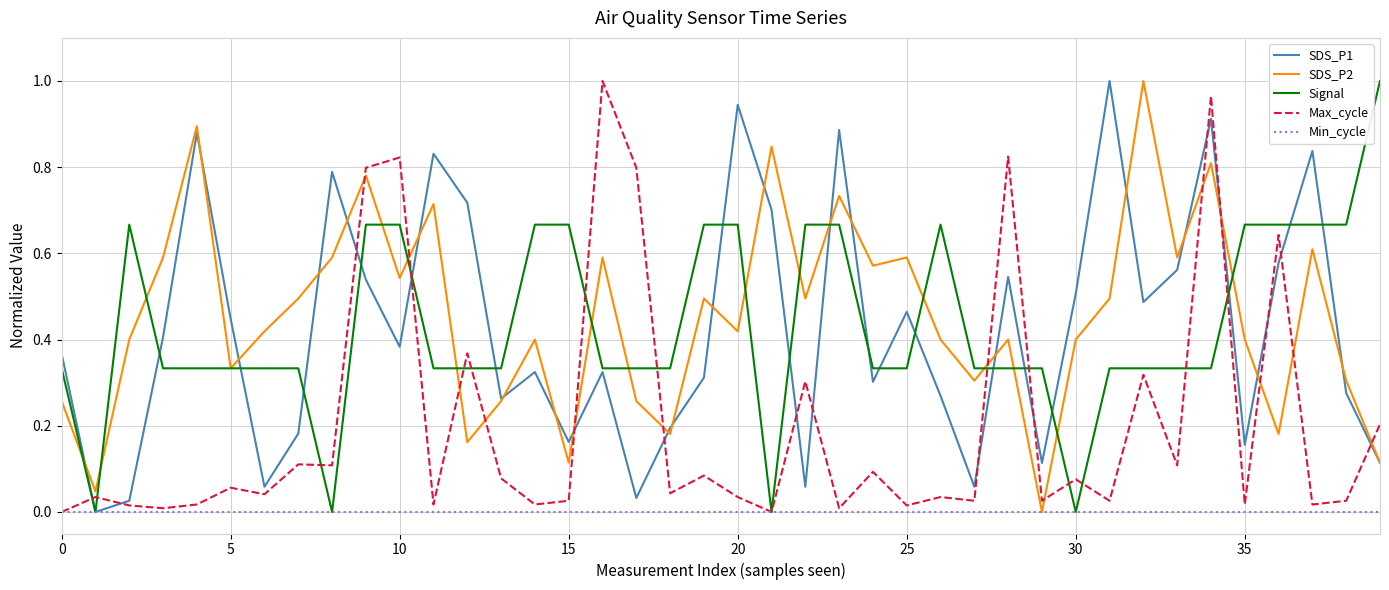

Which series ends up on top after the final intersection of Max_cycle and SDS_P2?

Max_cycle